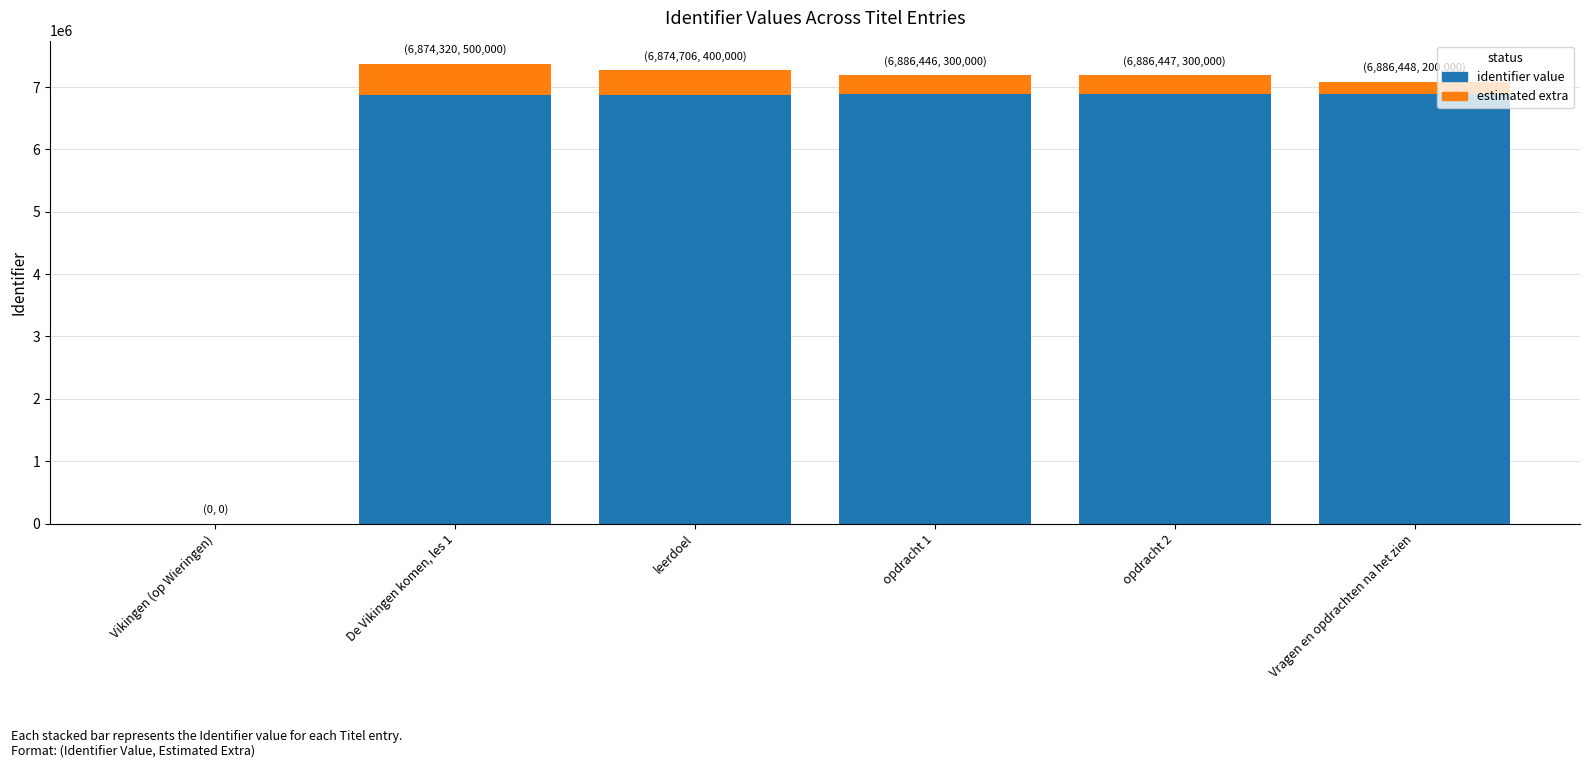

What is the total value across all series at leerdoel?

7274706